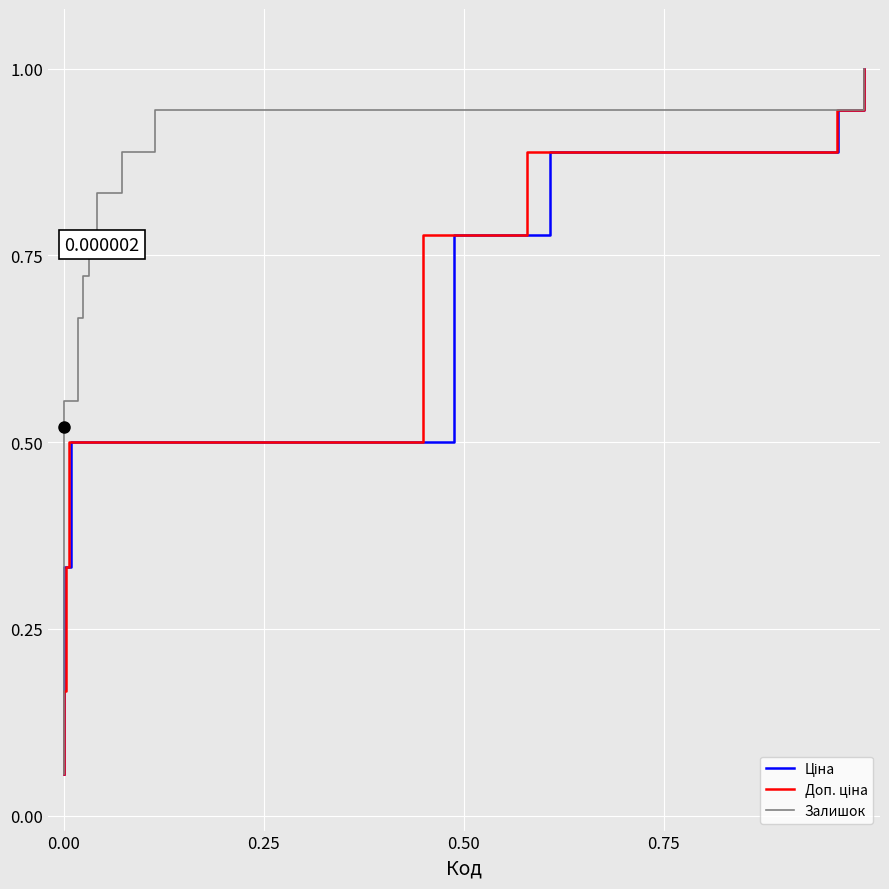

True or false: Доп. ціна and Ціна intersect in this chart.

False